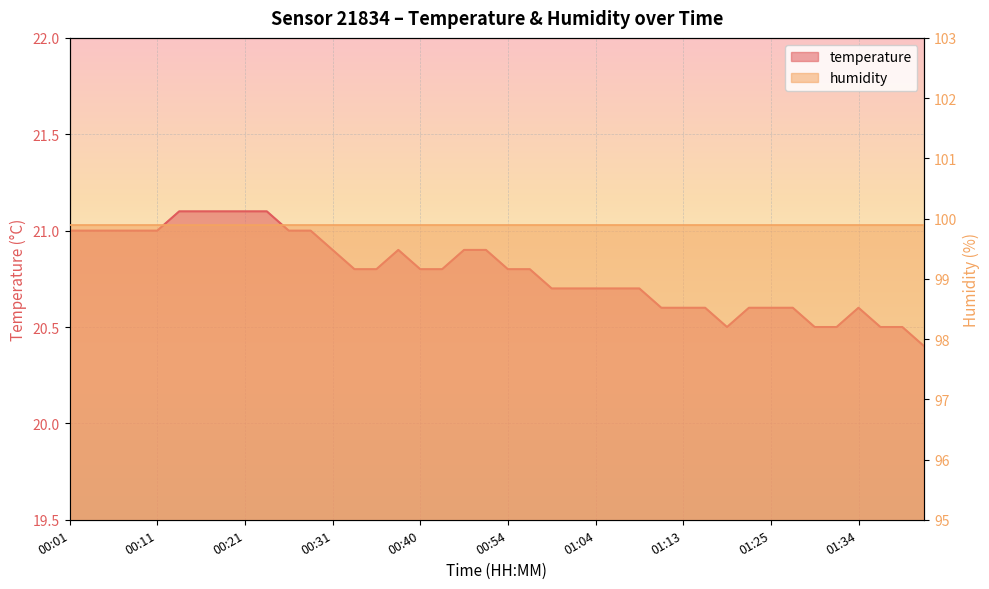

At which label is the value closest to 20?

01:42